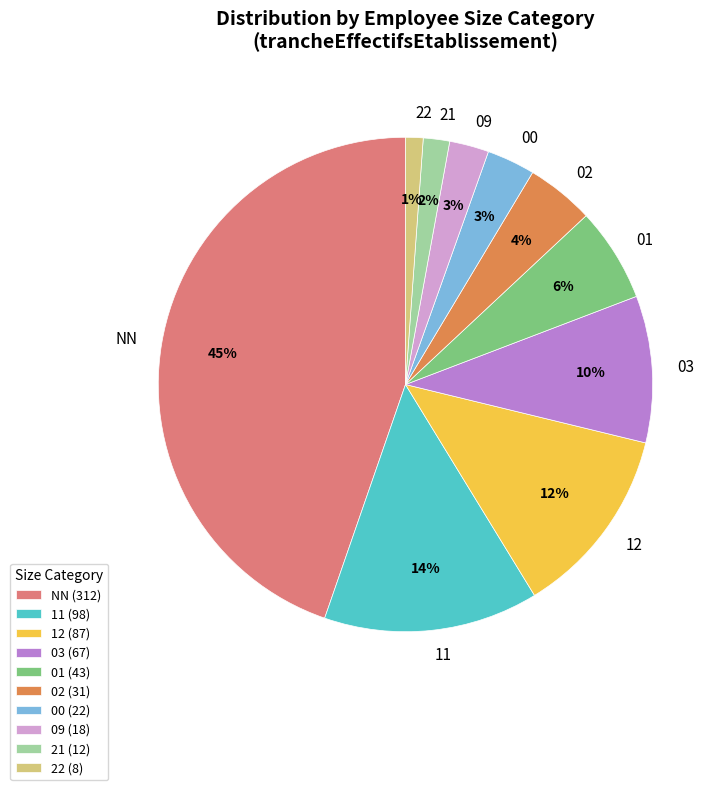

What percentage is the 22 slice, to the nearest percent?

1%